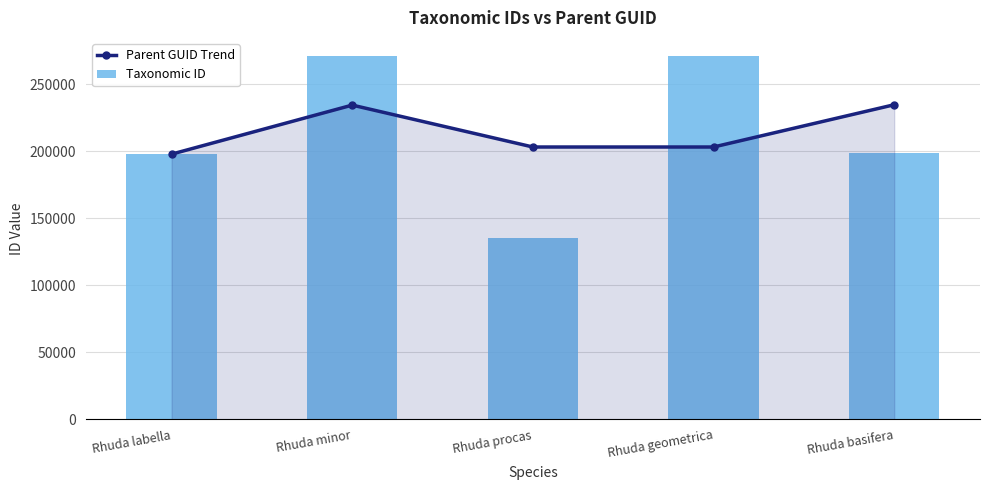

What is the label of the 2nd bar from the left?

Rhuda minor